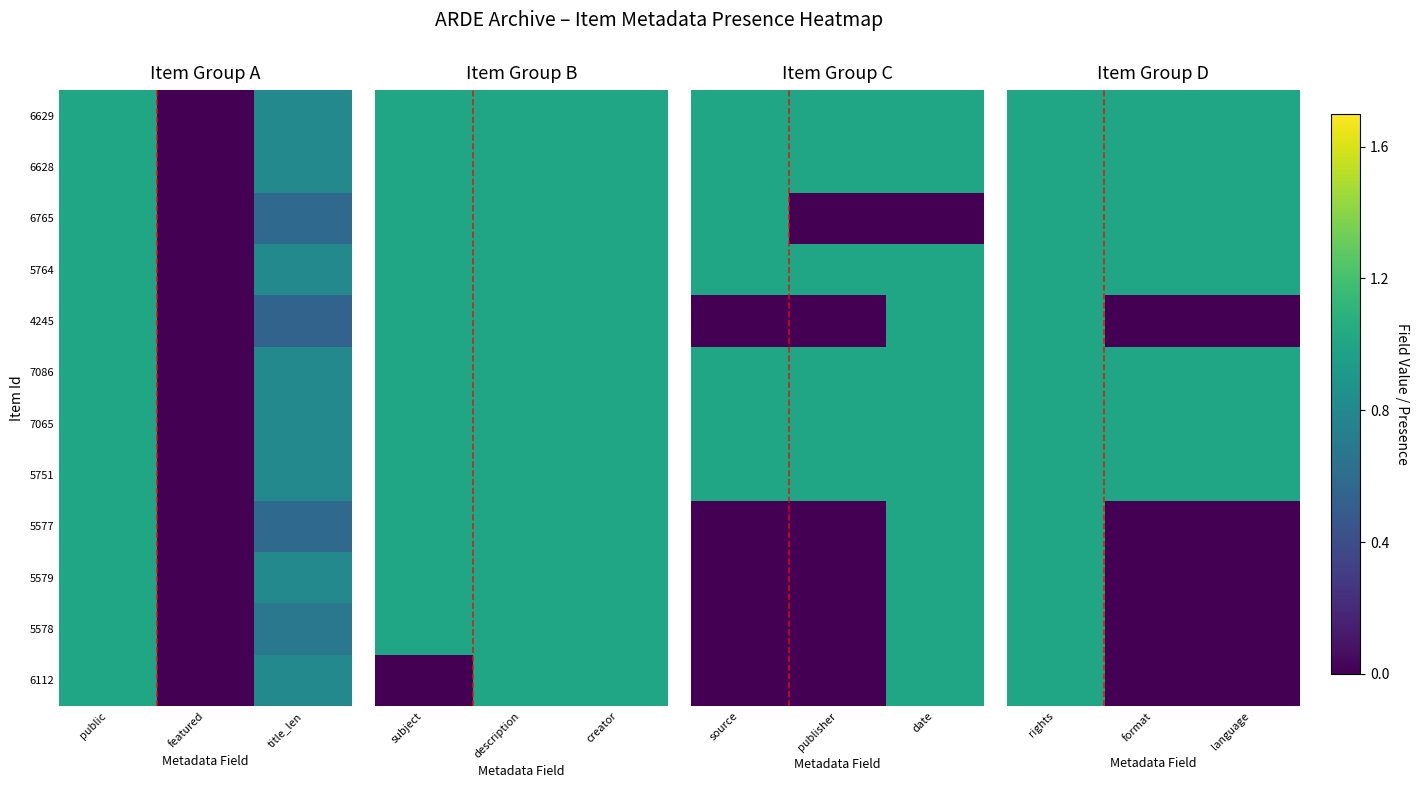

The 5577 series shows 1 at language. True or false?

False